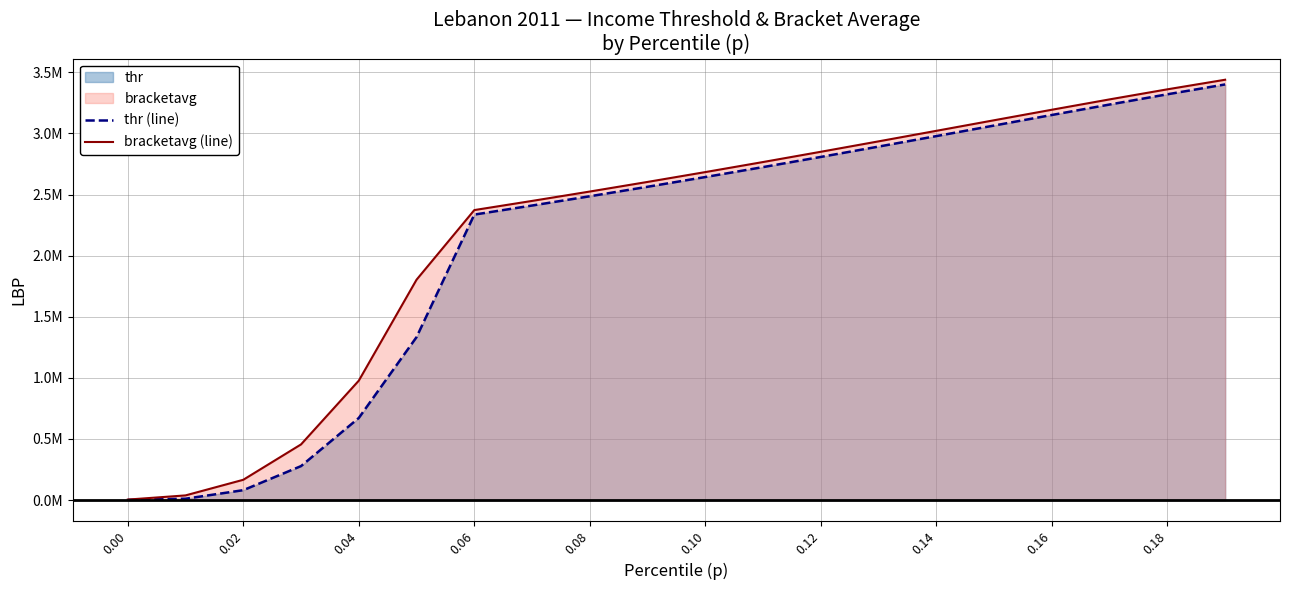

Does the chart have visible grid lines?

Yes